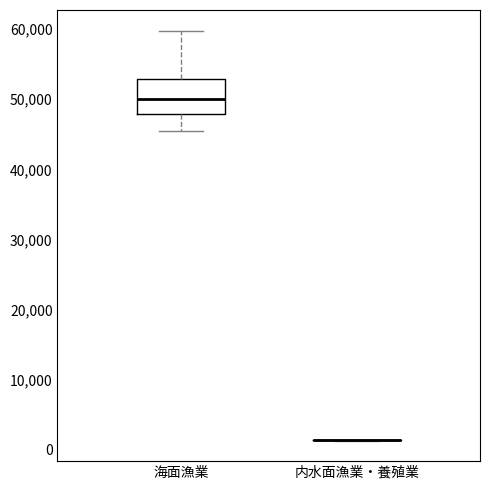

Reading left to right, read every box against the y-axis: the position of its median line, the range the box covers, and the ends of its whiskers. The values are not printed on the chart, so give them approximately, as read against the axis.

海面漁業: median 50000, box 48000 to 53000, whiskers 45000 to 60000
内水面漁業・養殖業: box collapsed to a line at 1000, whiskers 1000 to 1000